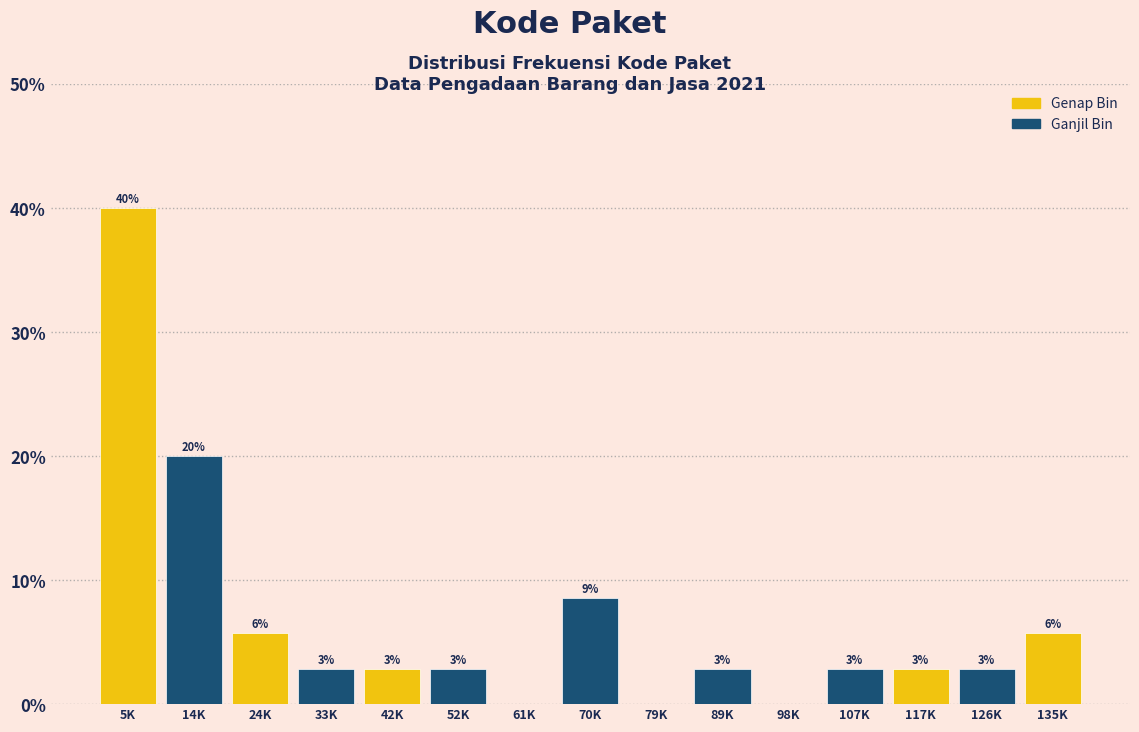

Are the bars horizontal?

No